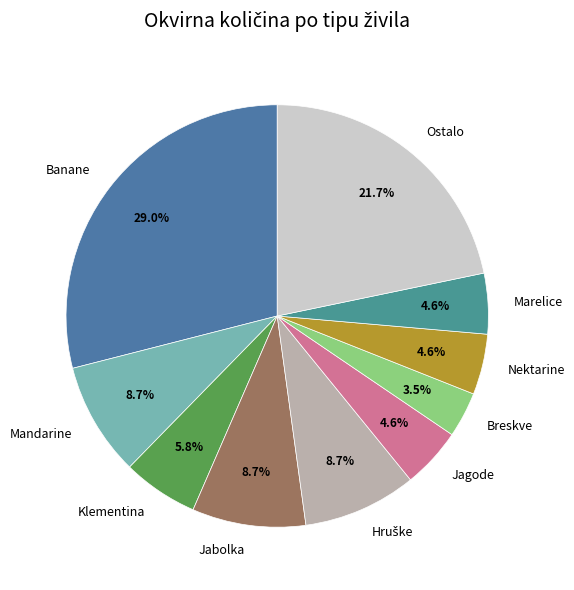

To the nearest percent, what is the difference between the largest and smallest slice percentages?

26%